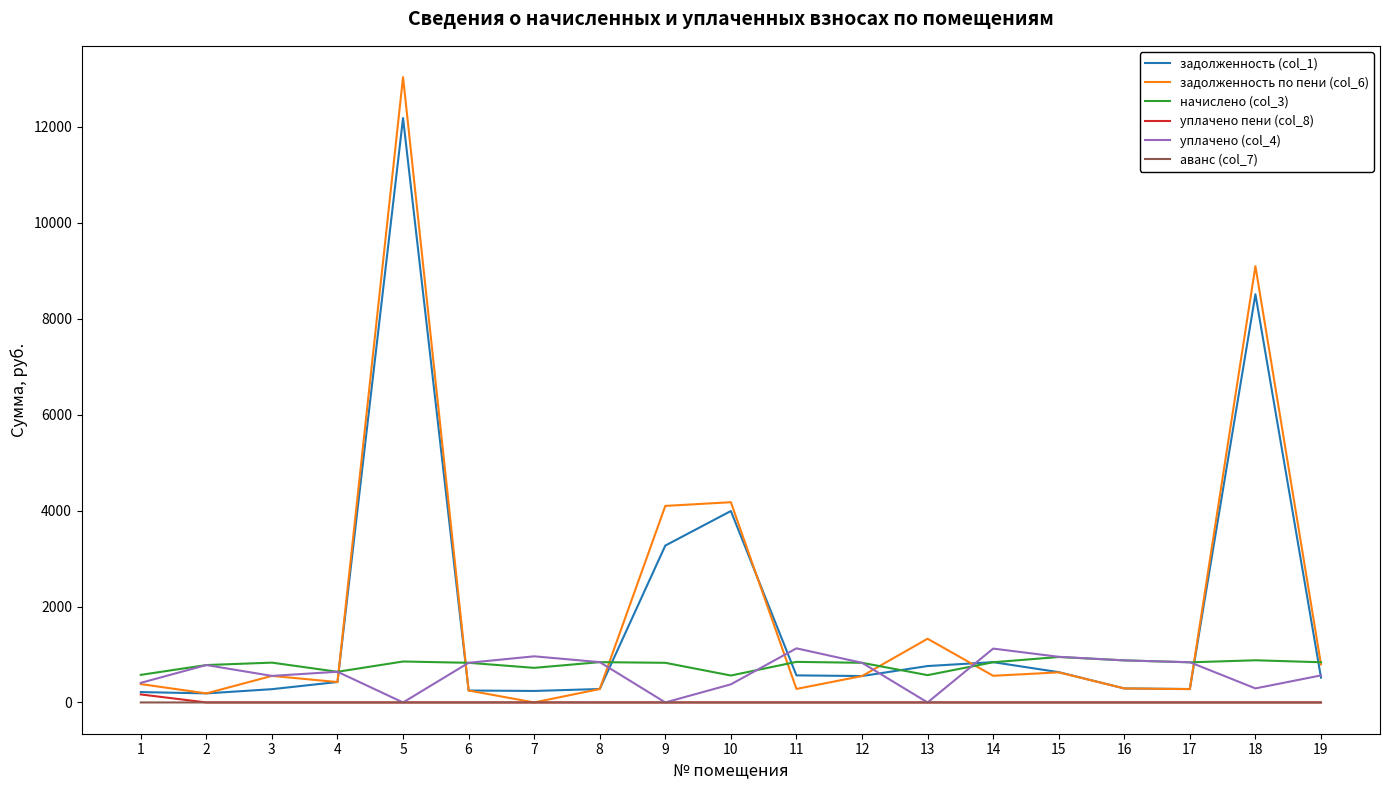

Is the value of задолженность по пени (col_6) at 15 greater than the value of уплачено пени (col_8) at 16?

Yes